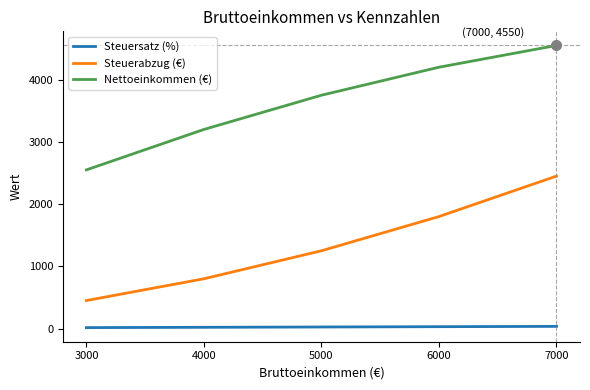

How many lines are shown in the chart?

3